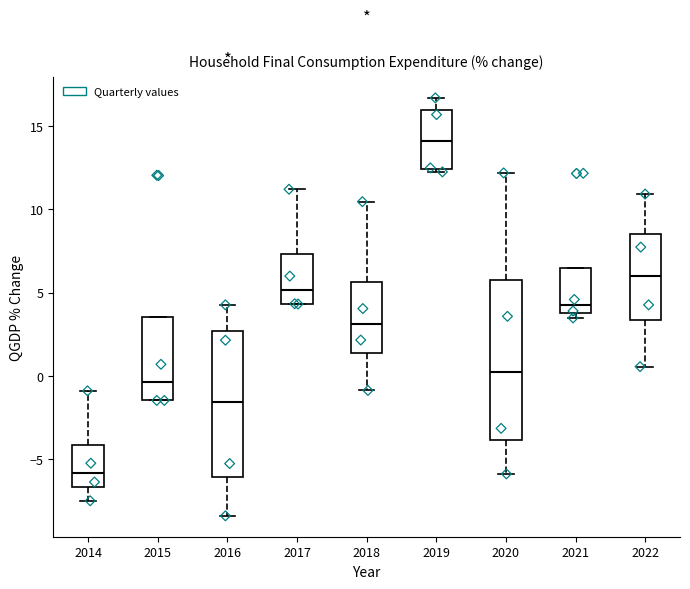

Where does the upper whisker of the box at x = 2017 end on the y-axis? The values are not printed on the chart, so give them approximately, as read against the axis.

11.0